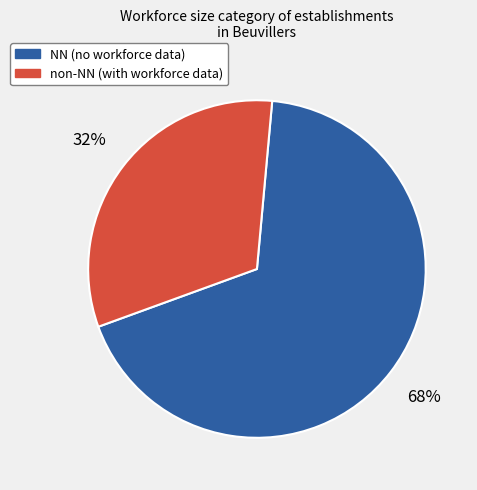

Is there a majority slice in this chart?

Yes